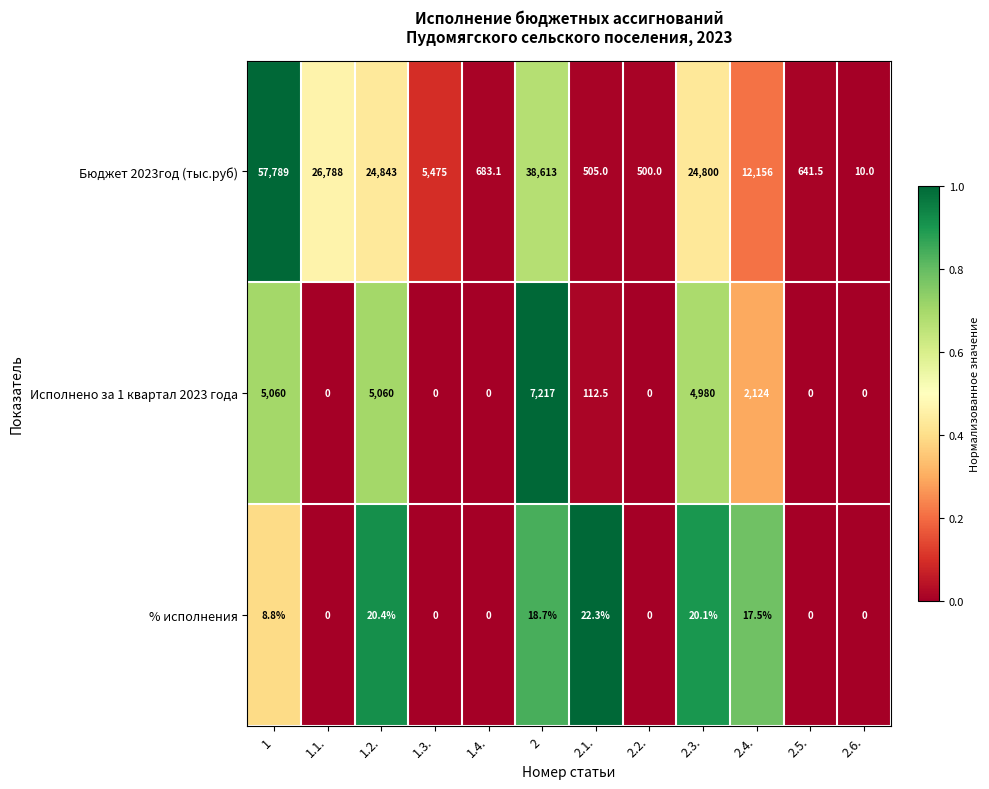

What is the maximum value shown in the chart?

57789.0